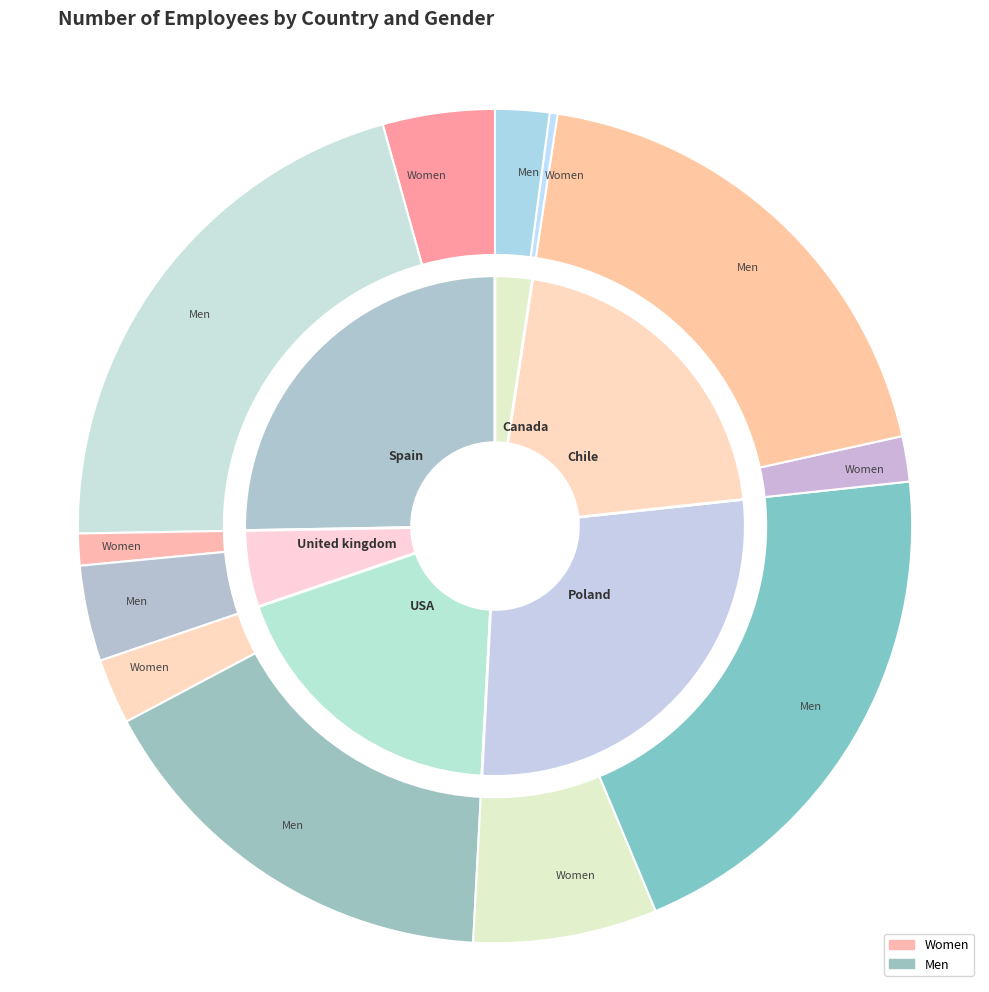

How many segments does this pie chart have?

2